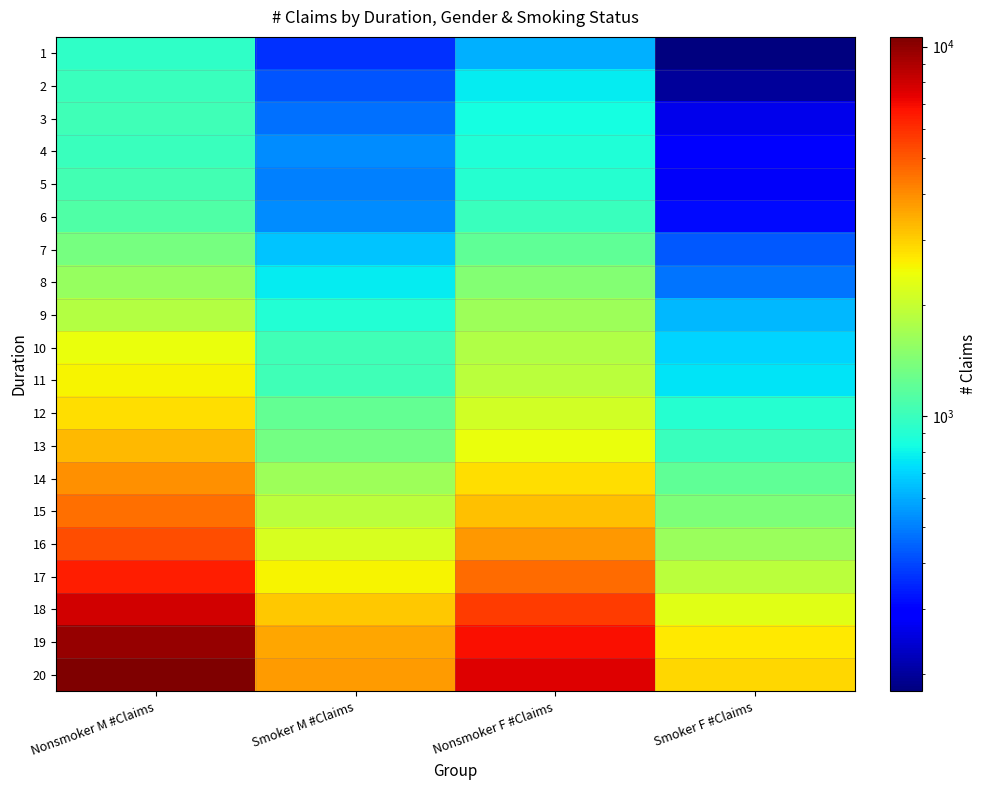

What is the smallest value displayed?

180